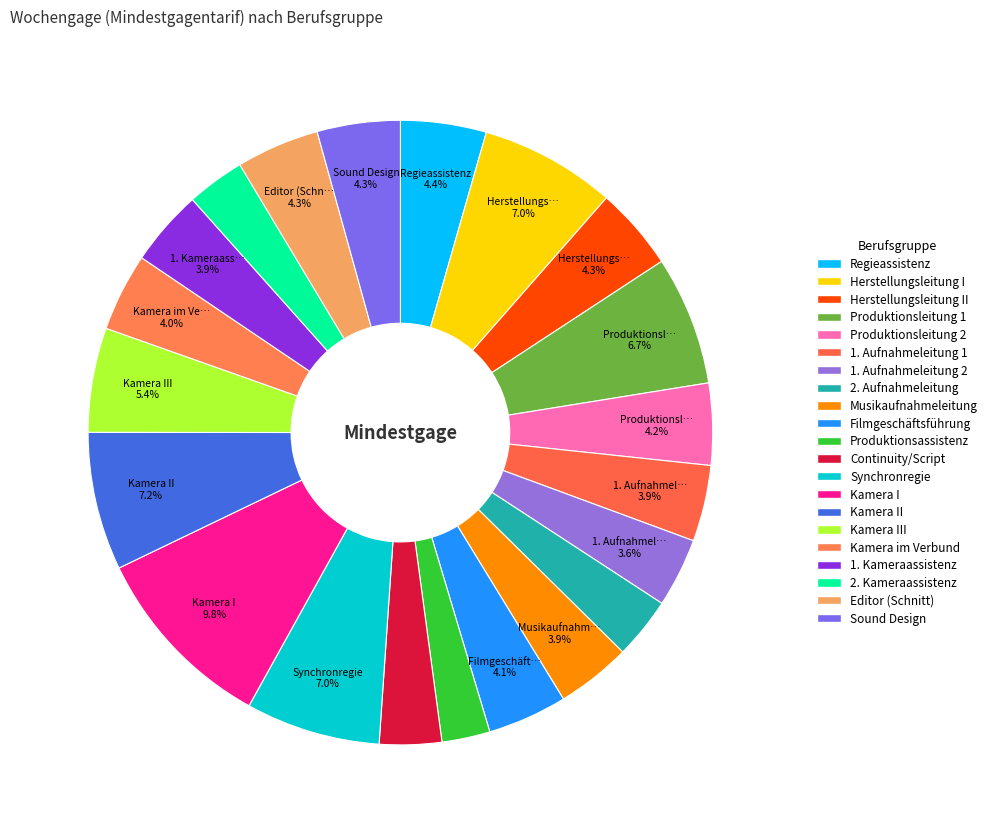

How many slices are in this pie chart?

21